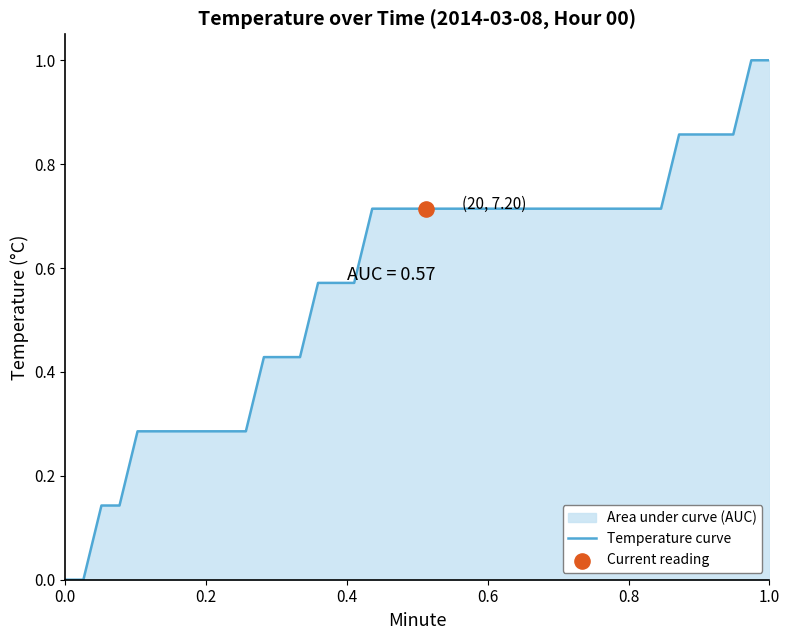

What is the maximum value shown in the chart?

1.0